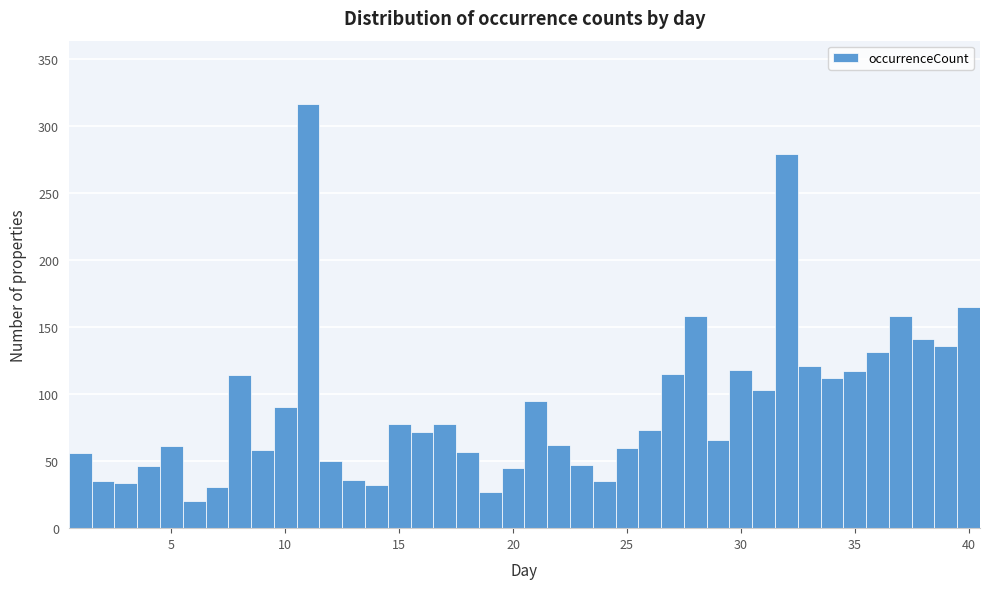

Around what value on the x-axis is the tallest bar? Give the approximate position of its centre, as read against the axis.

11.0